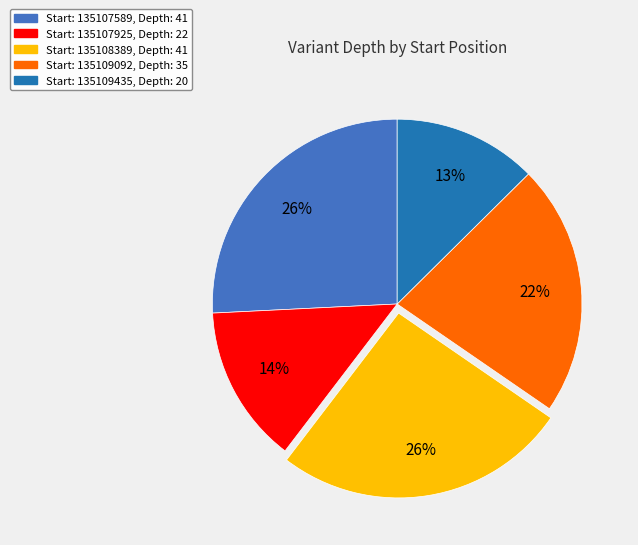

To the nearest percent, what is the average slice percentage?

20%